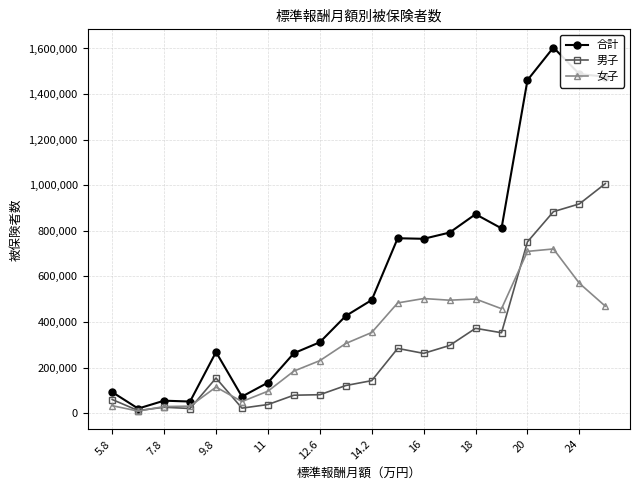

What is the maximum value for 合計?

1604324